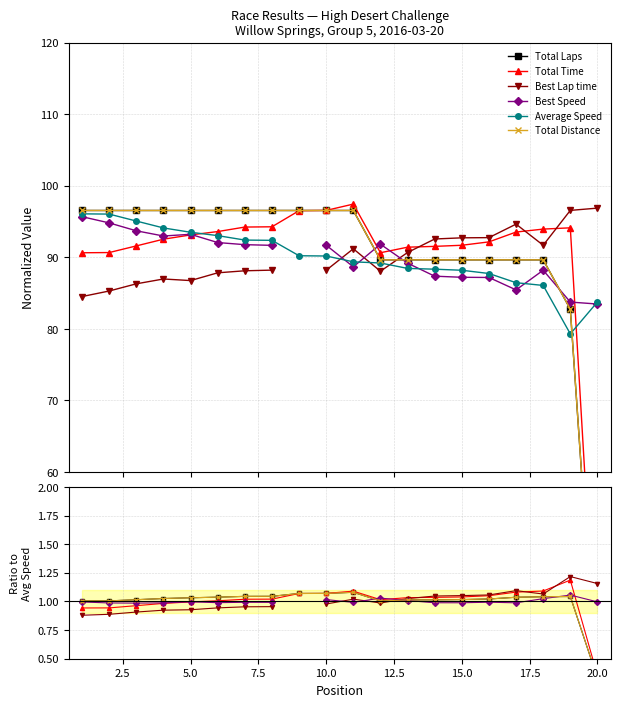

How many lines are shown in the chart?

6